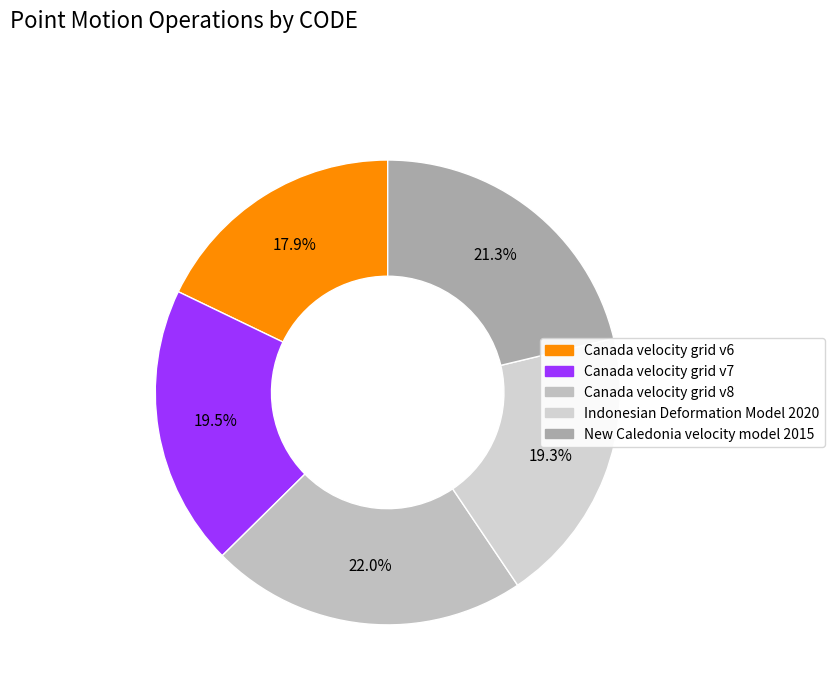

To the nearest percent, what is the difference between the largest and smallest slice percentages?

4%